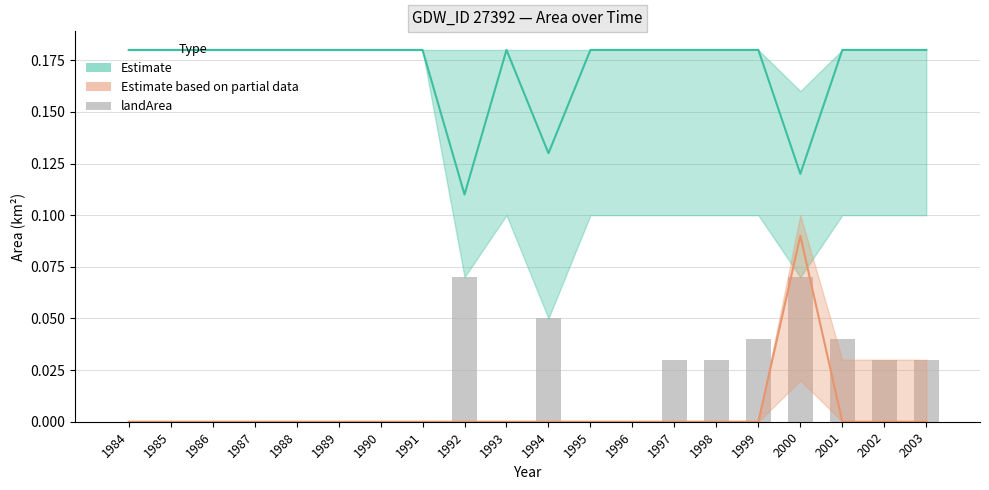

How many bars are there in total?

20